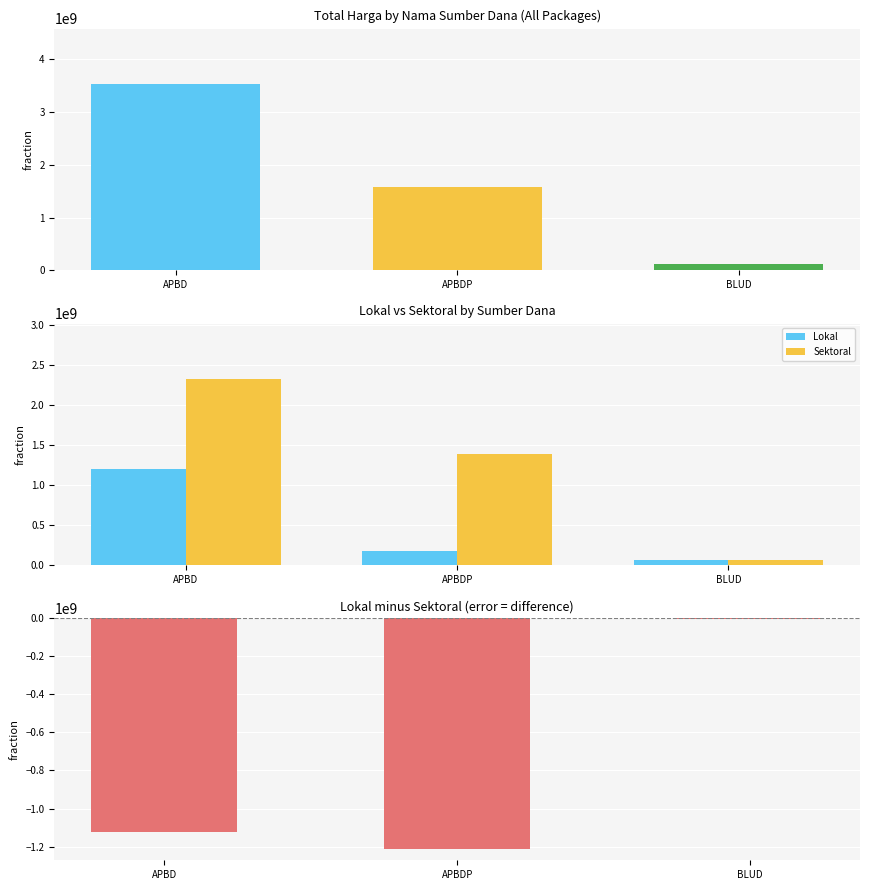

How many bars are there in each group?

2